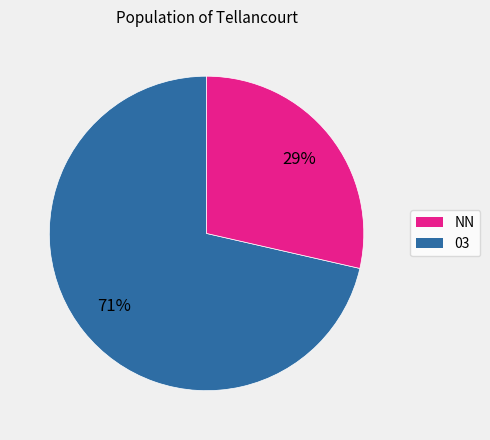

Does any single category account for the majority?

Yes